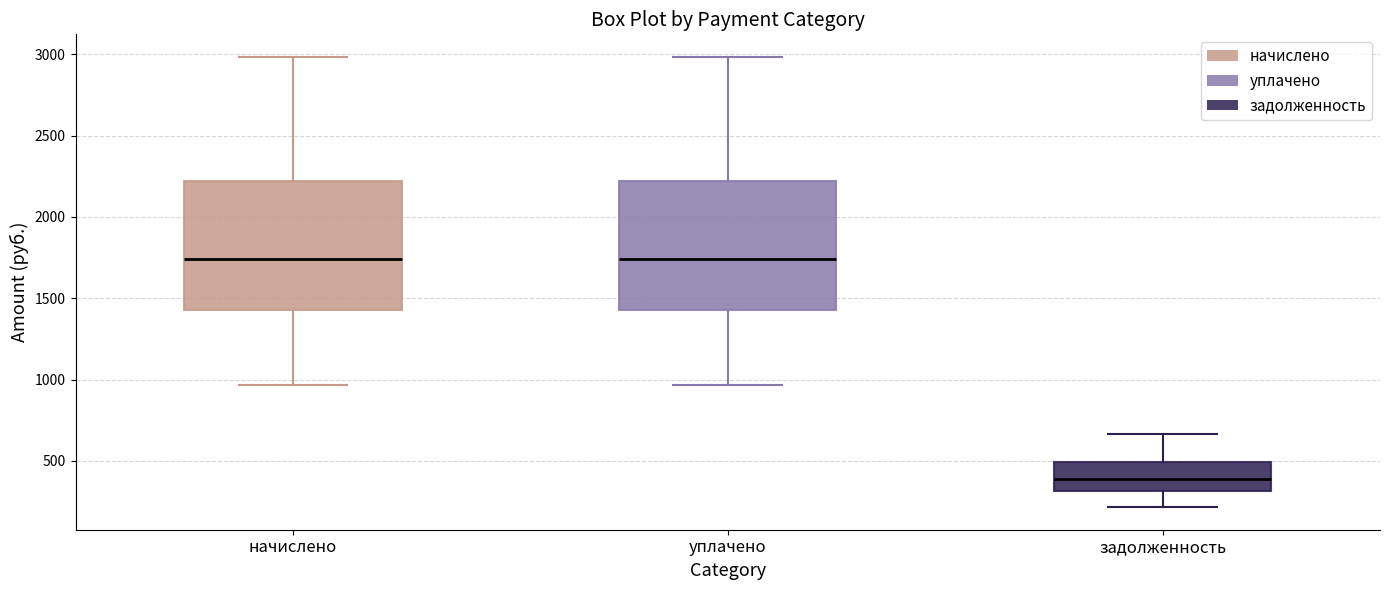

Reading left to right, read every box against the y-axis: the position of its median line, the range the box covers, and the ends of its whiskers. The values are not printed on the chart, so give them approximately, as read against the axis.

начислено: median 1750, box 1450 to 2200, whiskers 950 to 3000
уплачено: median 1750, box 1450 to 2200, whiskers 950 to 3000
задолженность: median 400, box 300 to 500, whiskers 200 to 650